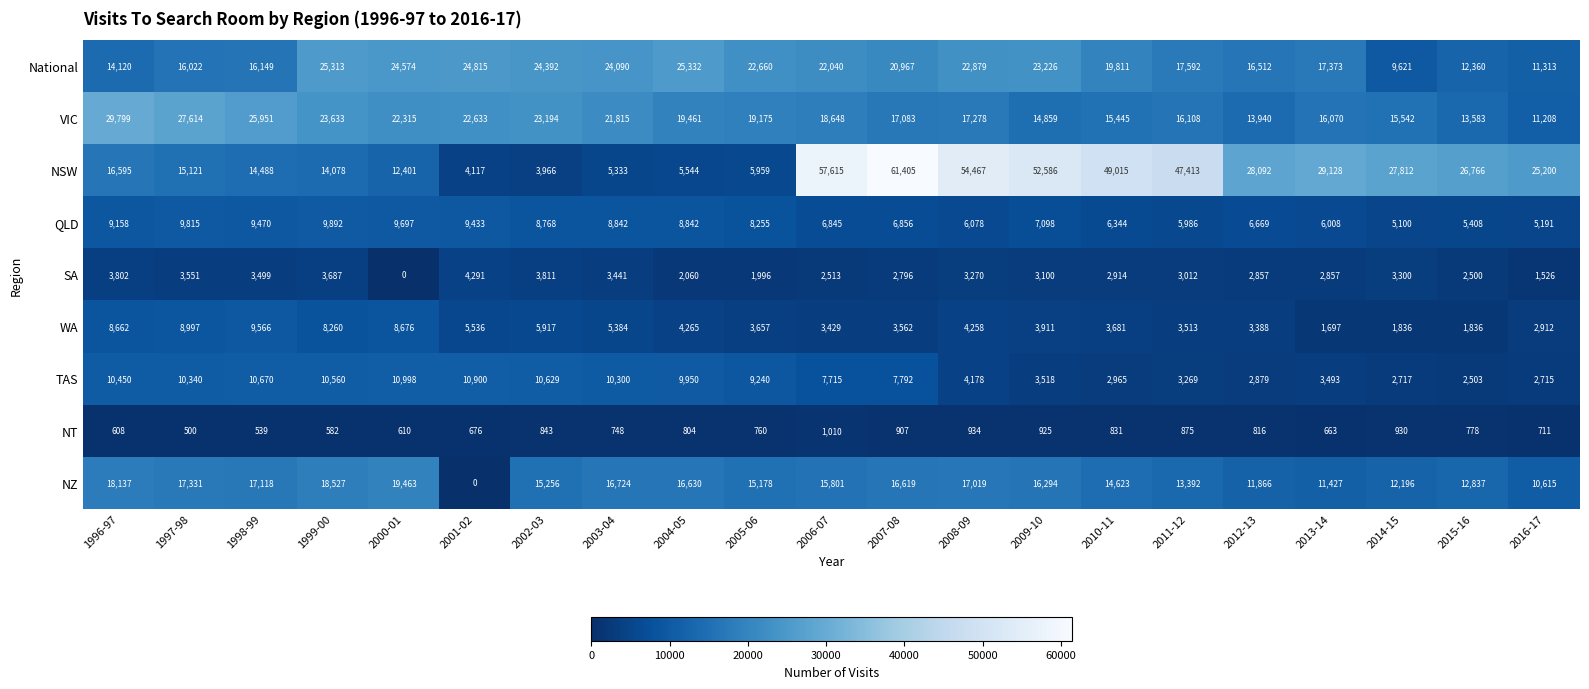

Which series has the largest range (max minus min)?

NSW